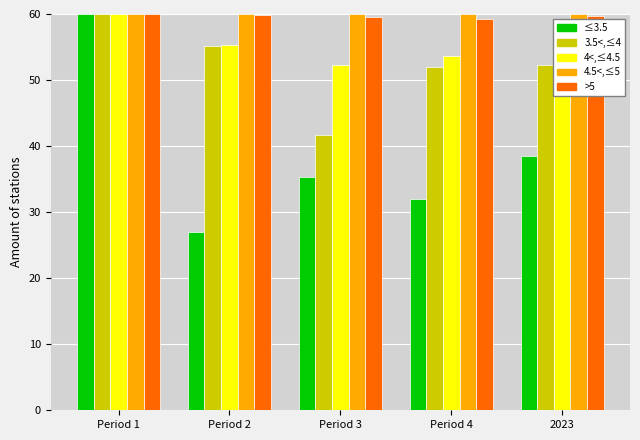

What is the smallest value displayed?

26.9